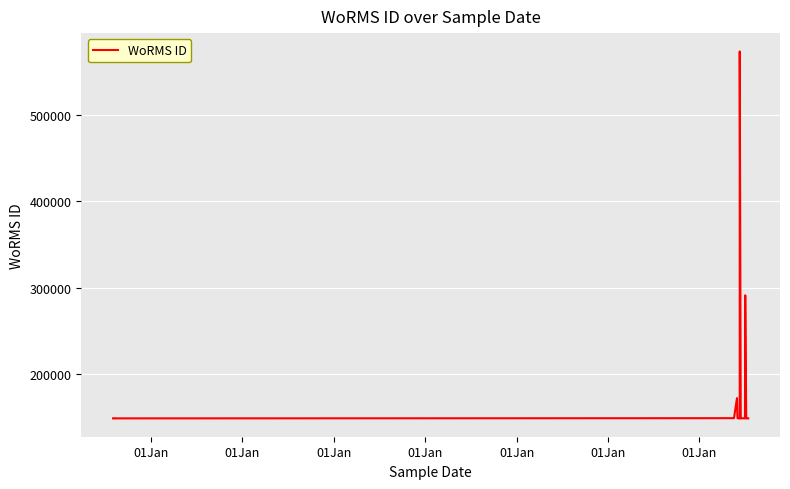

What is the average value?

172615